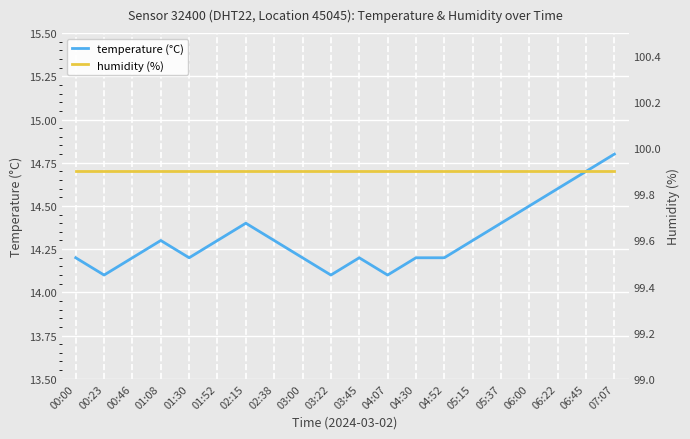

True or false: humidity (%) and temperature (°C) intersect in this chart.

False